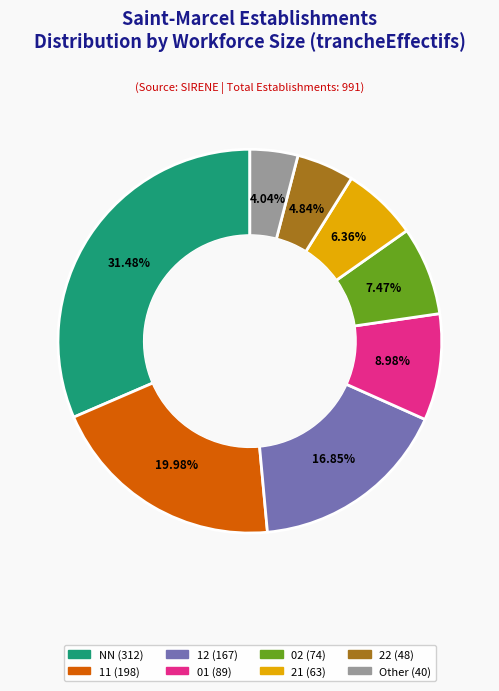

What is the ratio of the value at 12 to the value at 11?

0.8